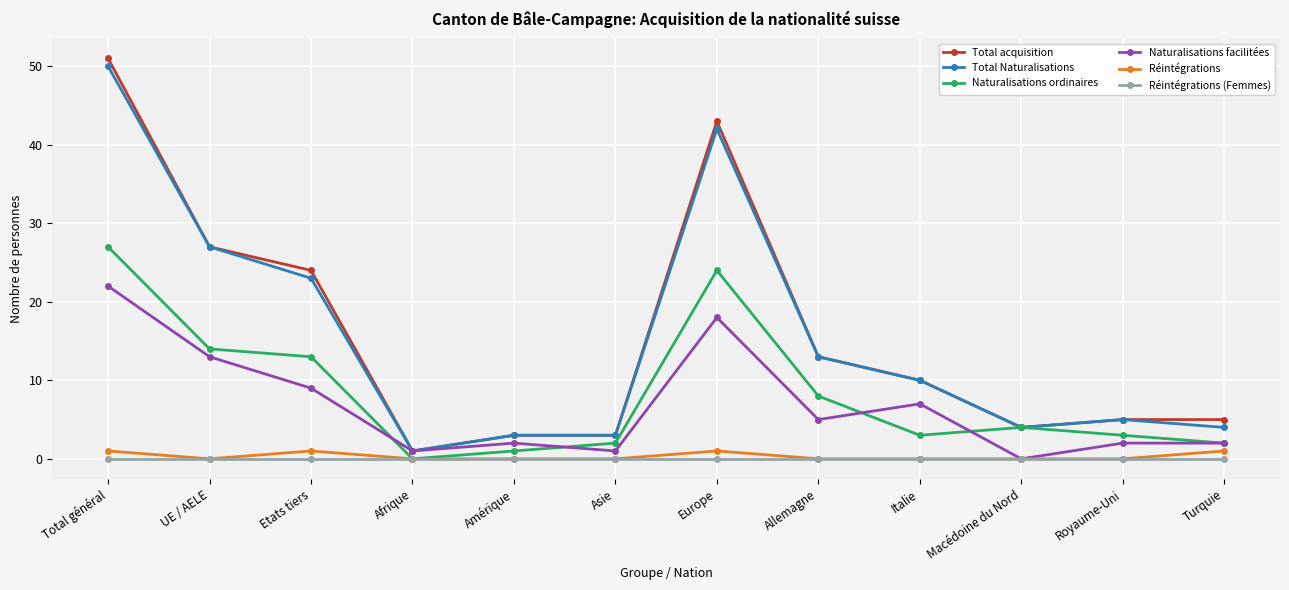

Reading left to right, transcribe all the data shown in this chart.

Total acquisition: 51	27	24	1	3	3	43	13	10	4	5	5
Total Naturalisations: 50	27	23	1	3	3	42	13	10	4	5	4
Naturalisations ordinaires: 27	14	13	0	1	2	24	8	3	4	3	2
Naturalisations facilitées: 22	13	9	1	2	1	18	5	7	0	2	2
Réintégrations: 1	0	1	0	0	0	1	0	0	0	0	1
Réintégrations (Femmes): 0	0	0	0	0	0	0	0	0	0	0	0